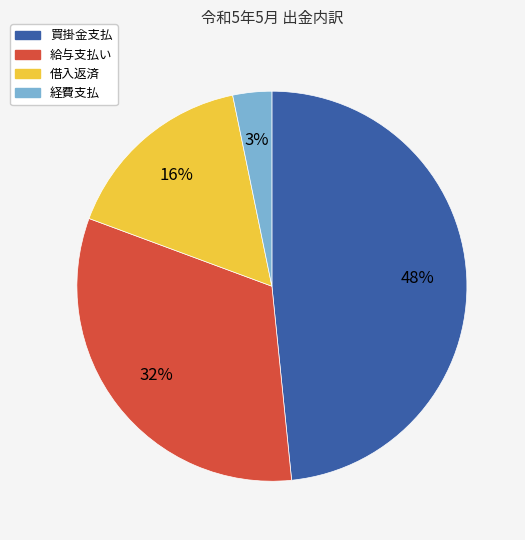

Which slice is the largest?

買掛金支払